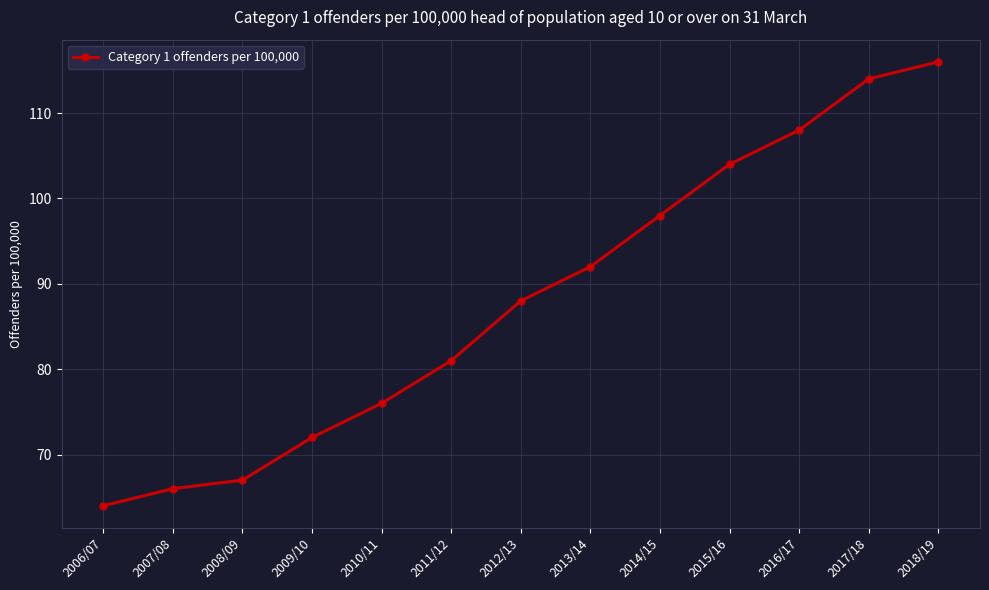

List the labels in order of value, smallest first.

2006/07, 2007/08, 2008/09, 2009/10, 2010/11, 2011/12, 2012/13, 2013/14, 2014/15, 2015/16, 2016/17, 2017/18, 2018/19